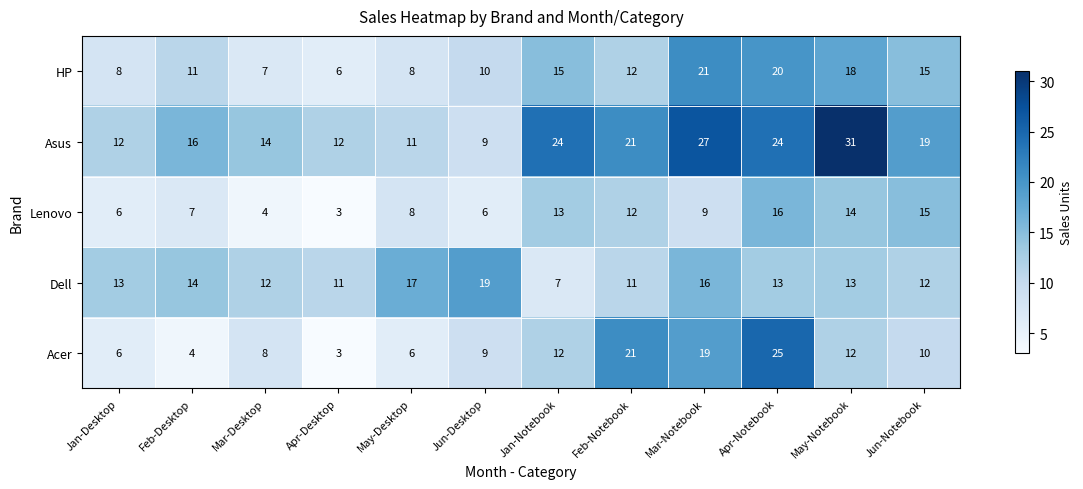

At which label is HP closest to 13?

Feb-Notebook